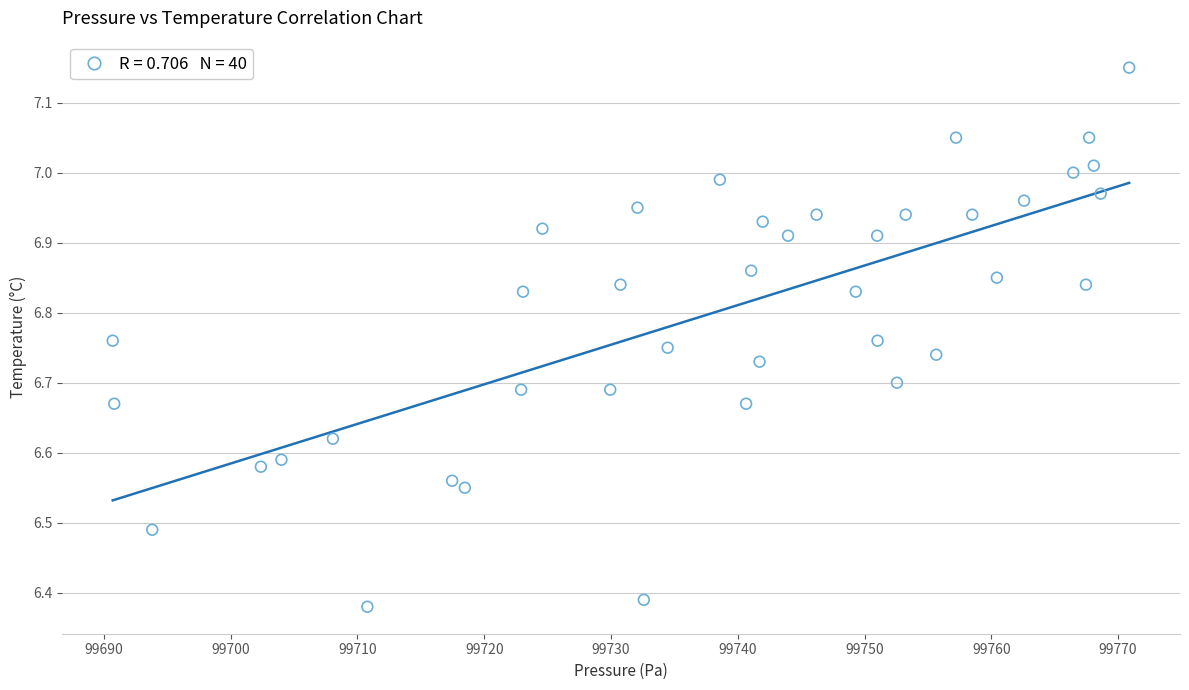

What is the range of X values (max minus min)?

80.2